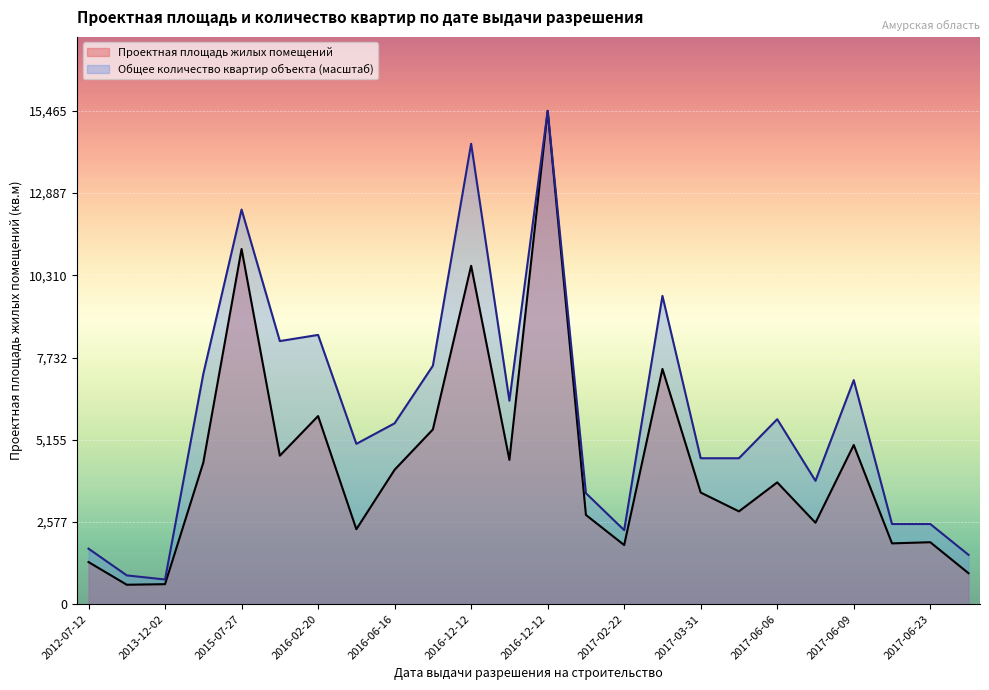

How many values in the Общее количество квартир объекта series exceed 5670?

12